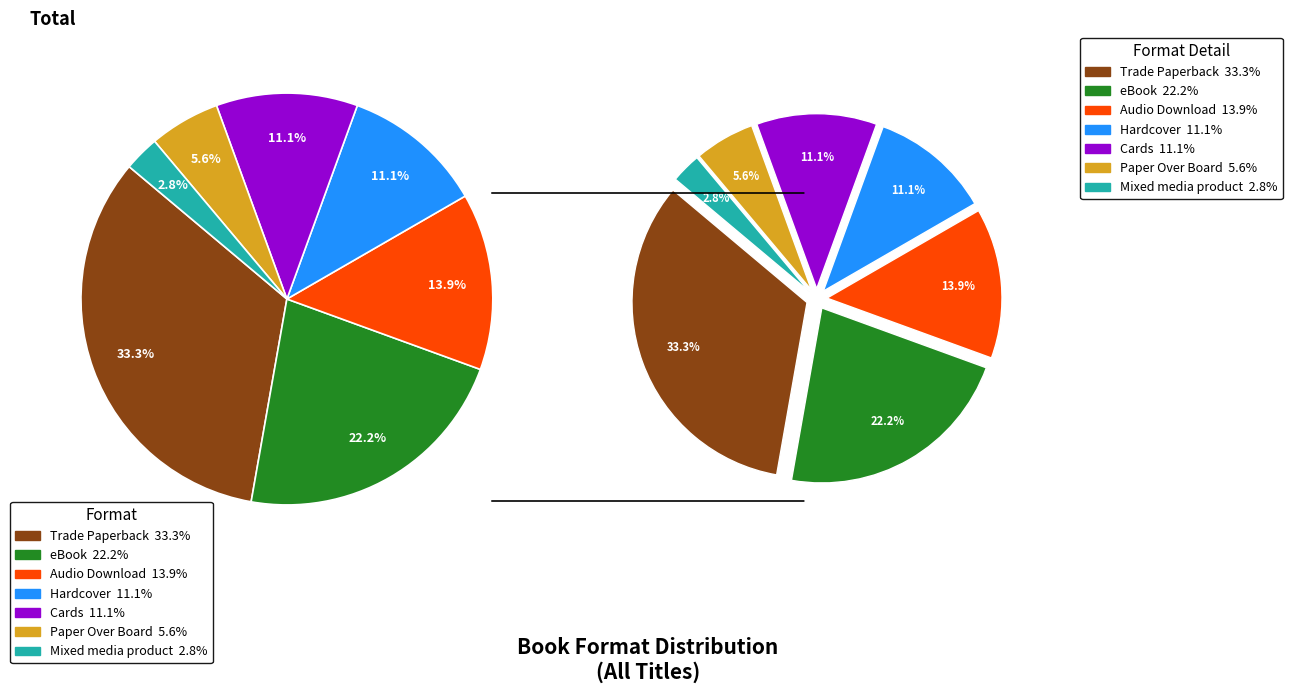

Approximately how many times larger is the value at Mixed media product compared to Audio Download?

0.2